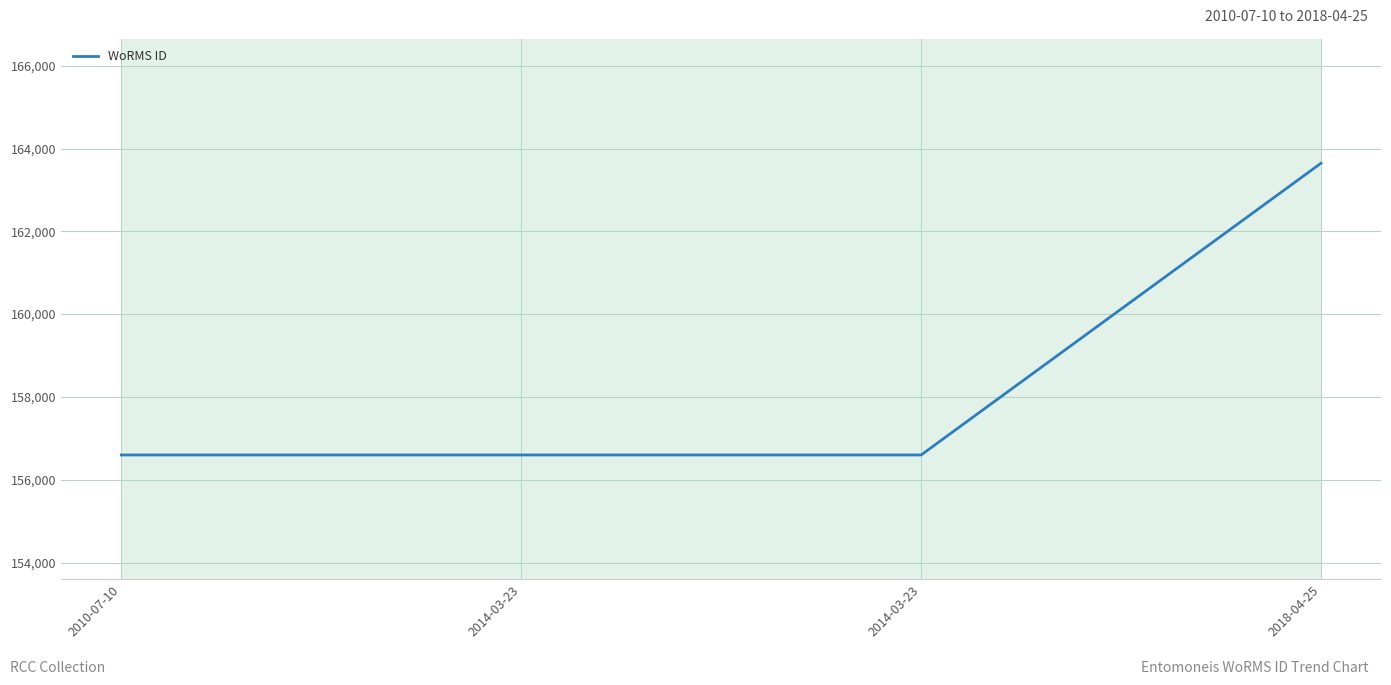

What is the value of the 3rd point from the left?

156598